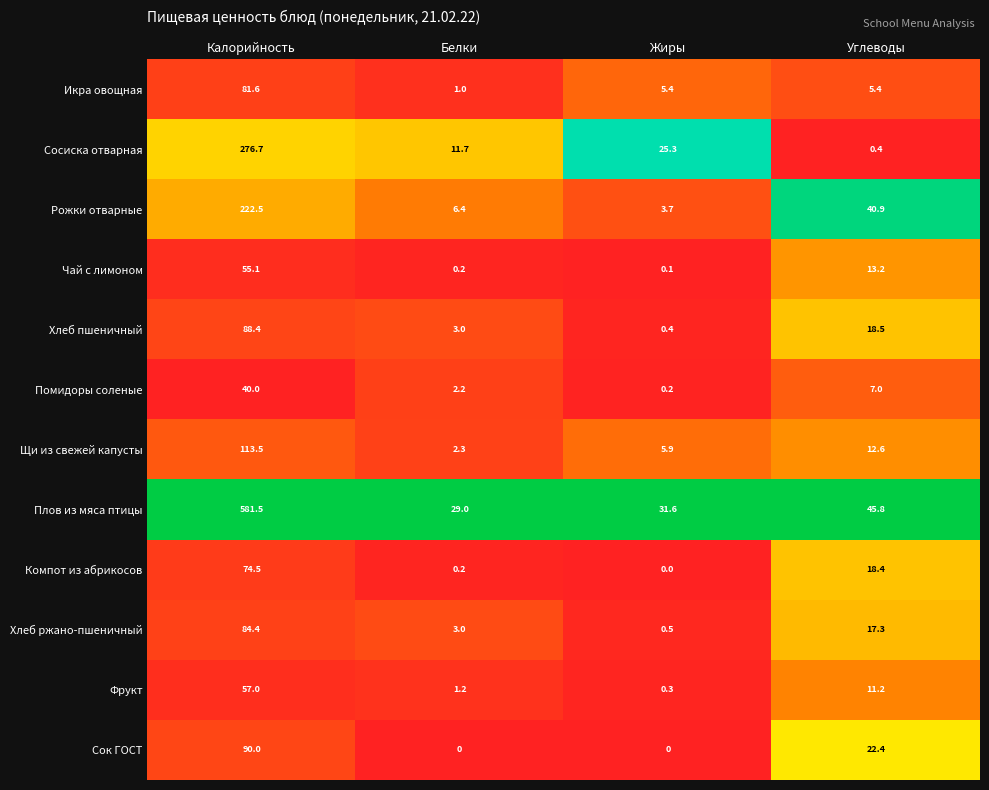

At how many categories does at least one series exceed 0?

4